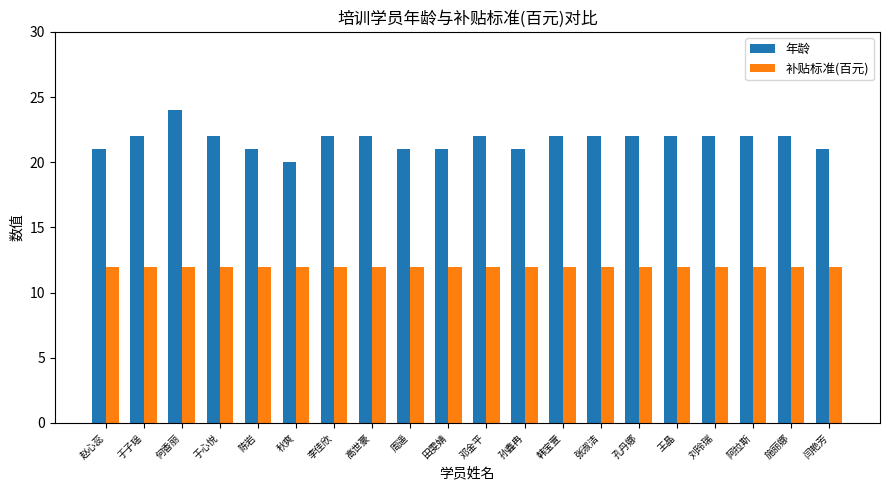

Which series has the largest range (max minus min)?

年龄